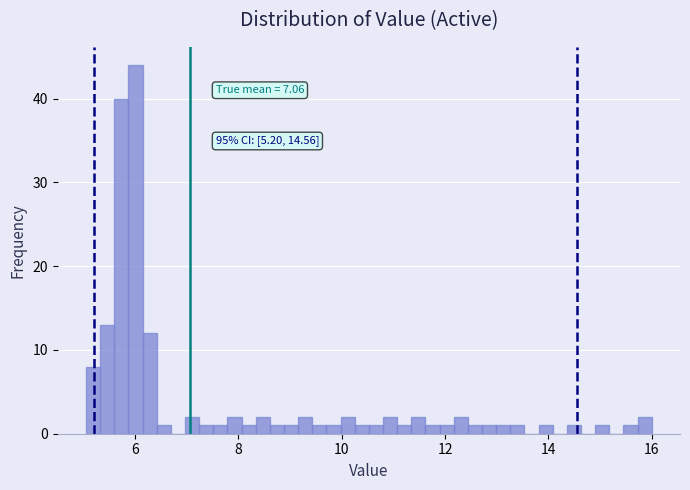

Around what value on the x-axis is the tallest bar? Give the approximate position of its centre, as read against the axis.

6.0